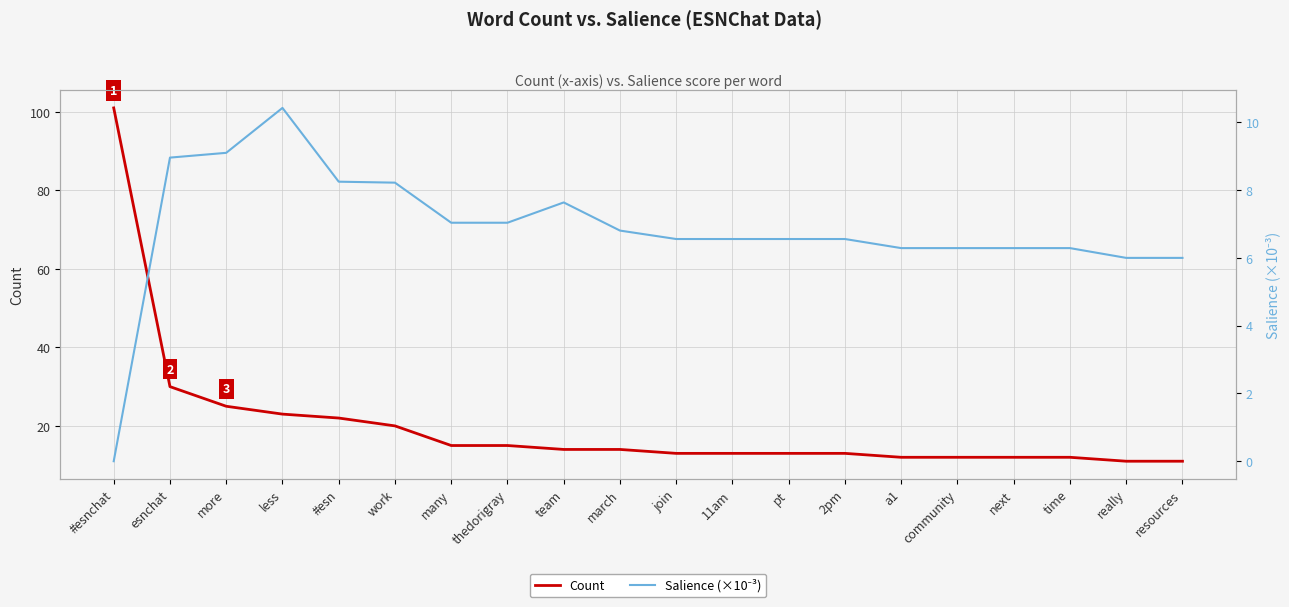

Which series has the largest total across all categories?

Count